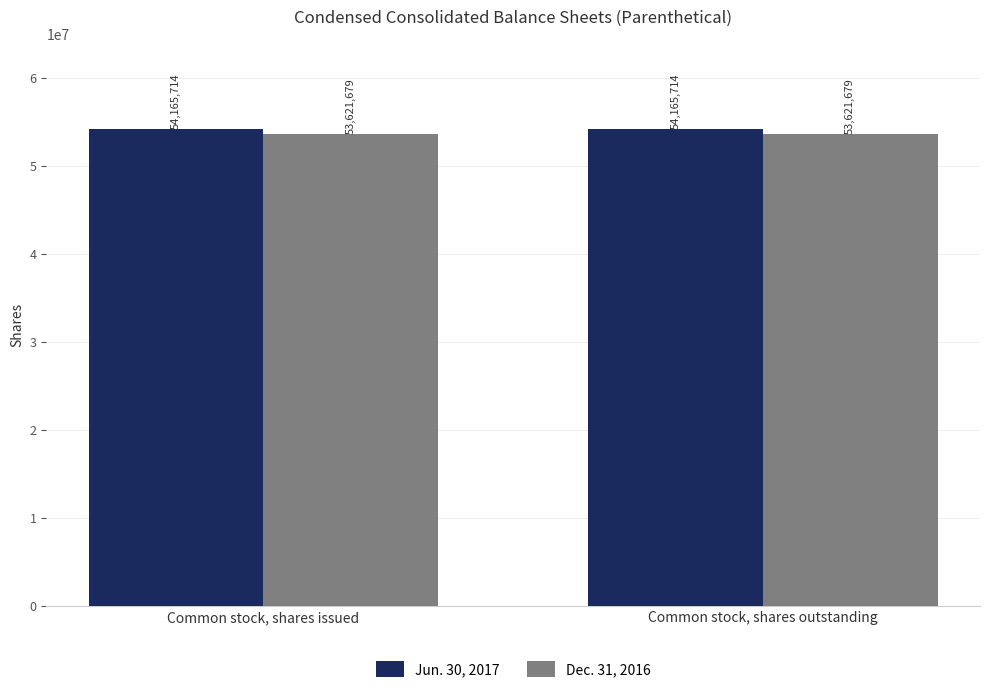

What is the minimum value shown in the chart?

53621679